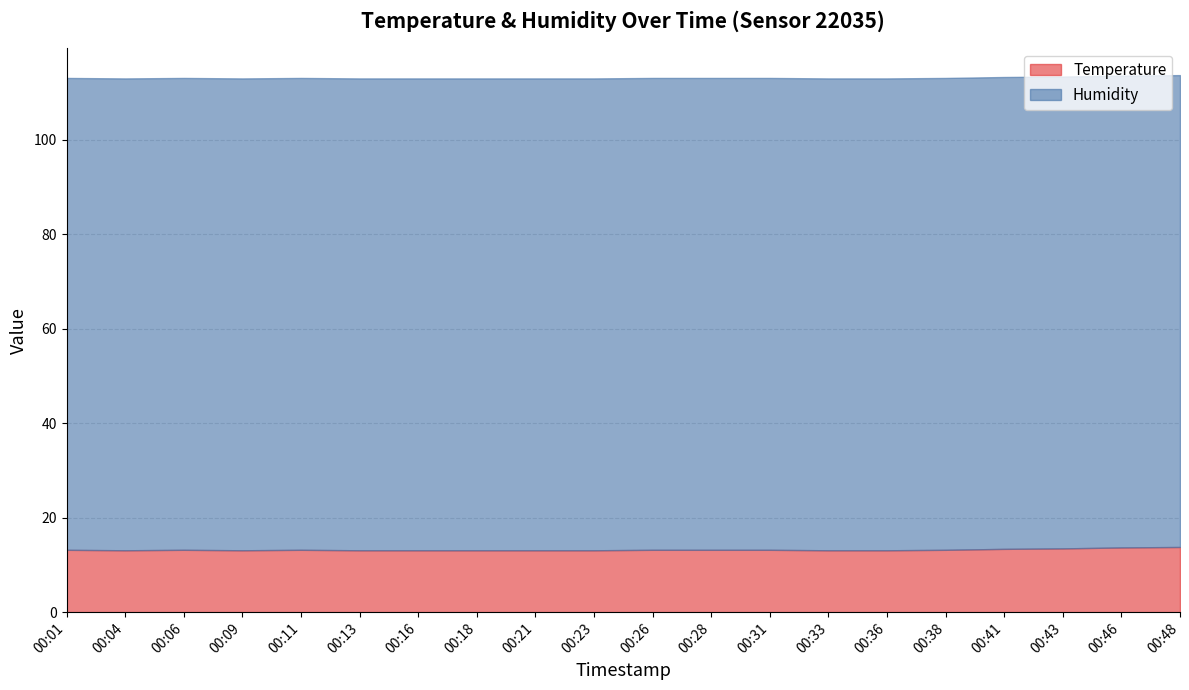

At which label does Humidity reach its minimum?

00:01